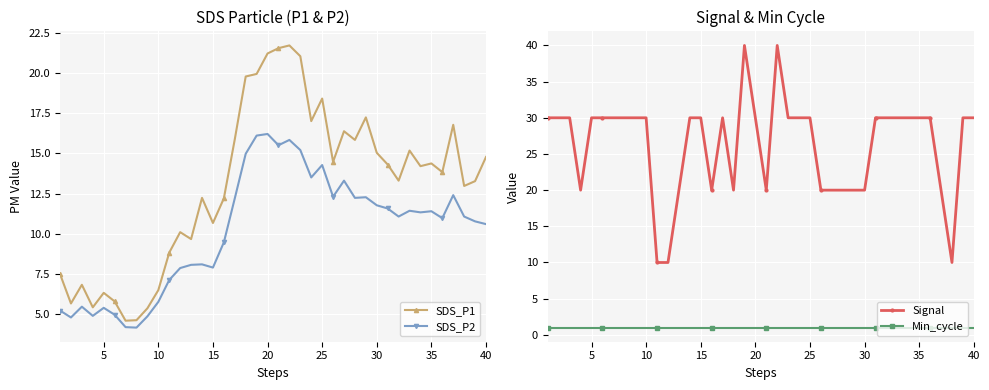

The SDS_P1 series shows 7.5 at 30. True or false?

False